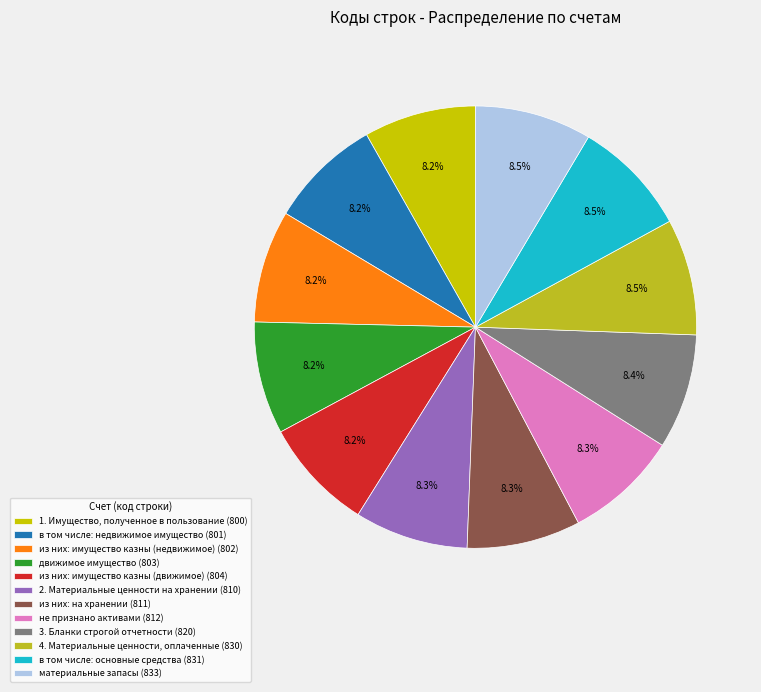

What percentage is the 1. Имущество, полученное в пользование slice, to the nearest percent?

8%